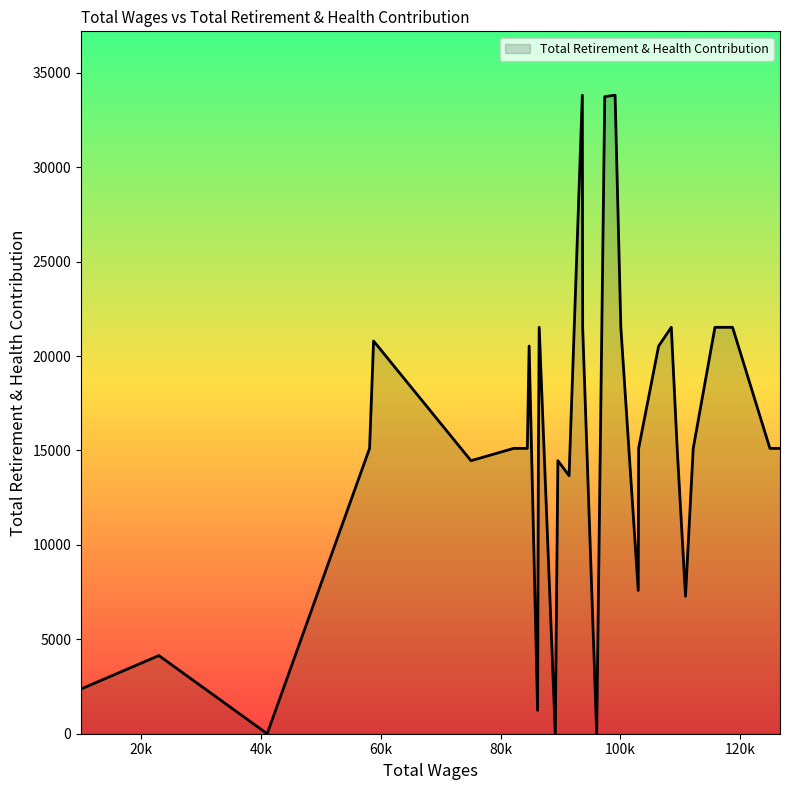

What is the greatest value displayed?

33816